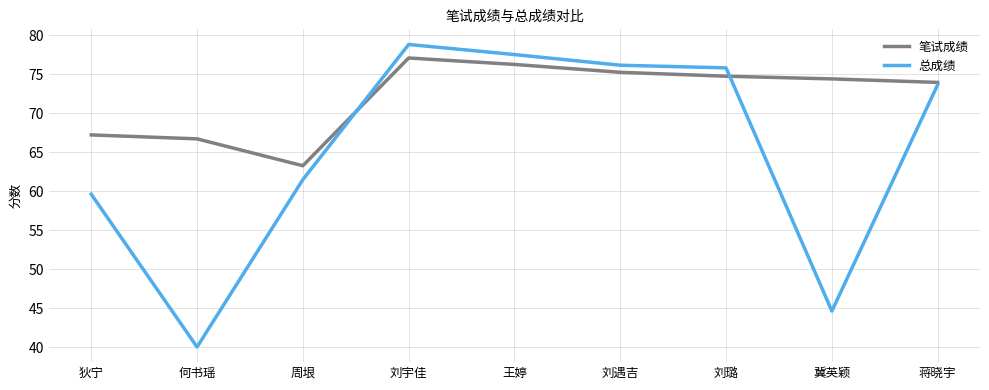

At 王婷, list the series in order from largest to smallest.

总成绩, 笔试成绩